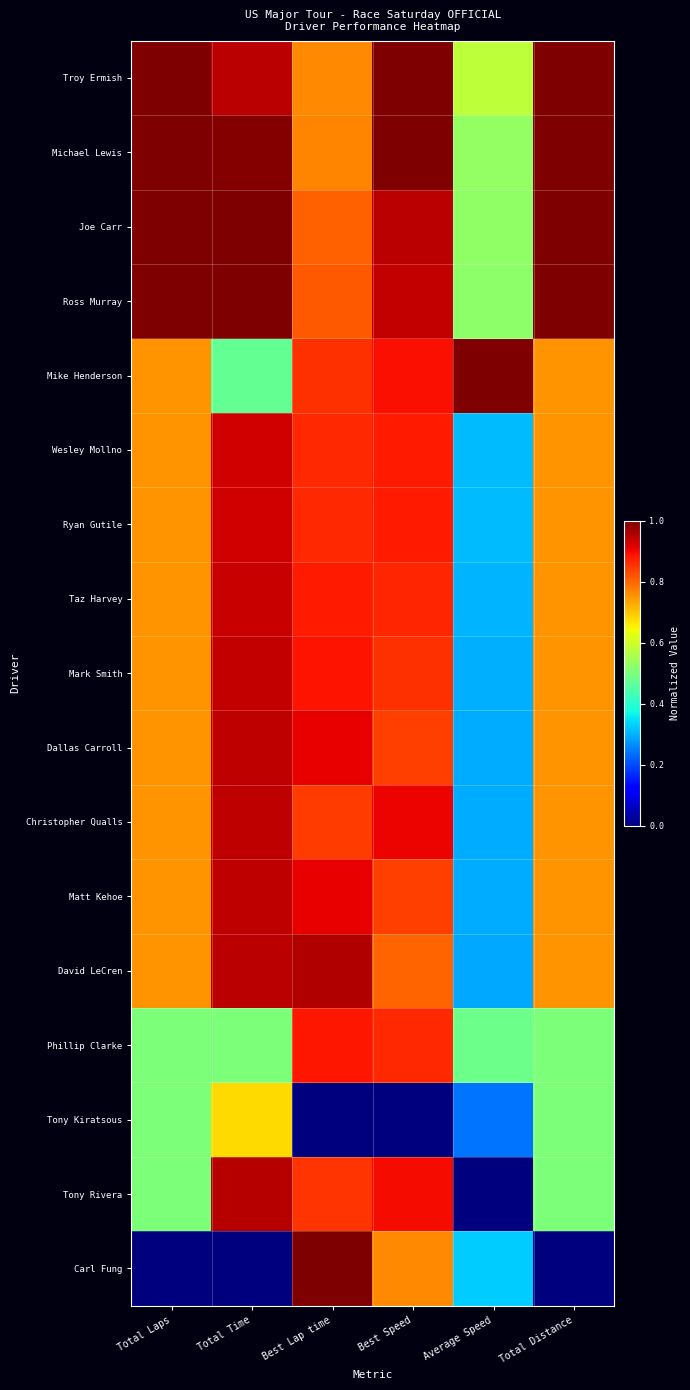

Which has a higher value, Total Time or Best Speed?

Best Speed